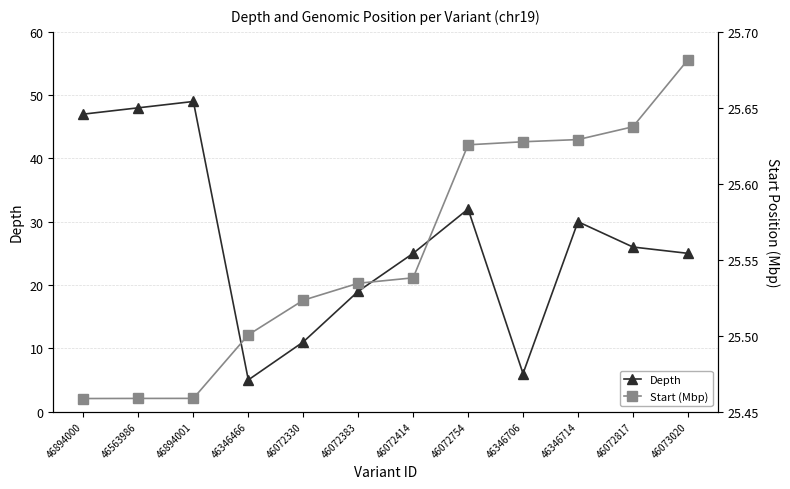

Which category has the lowest value in the Depth series?

46346466